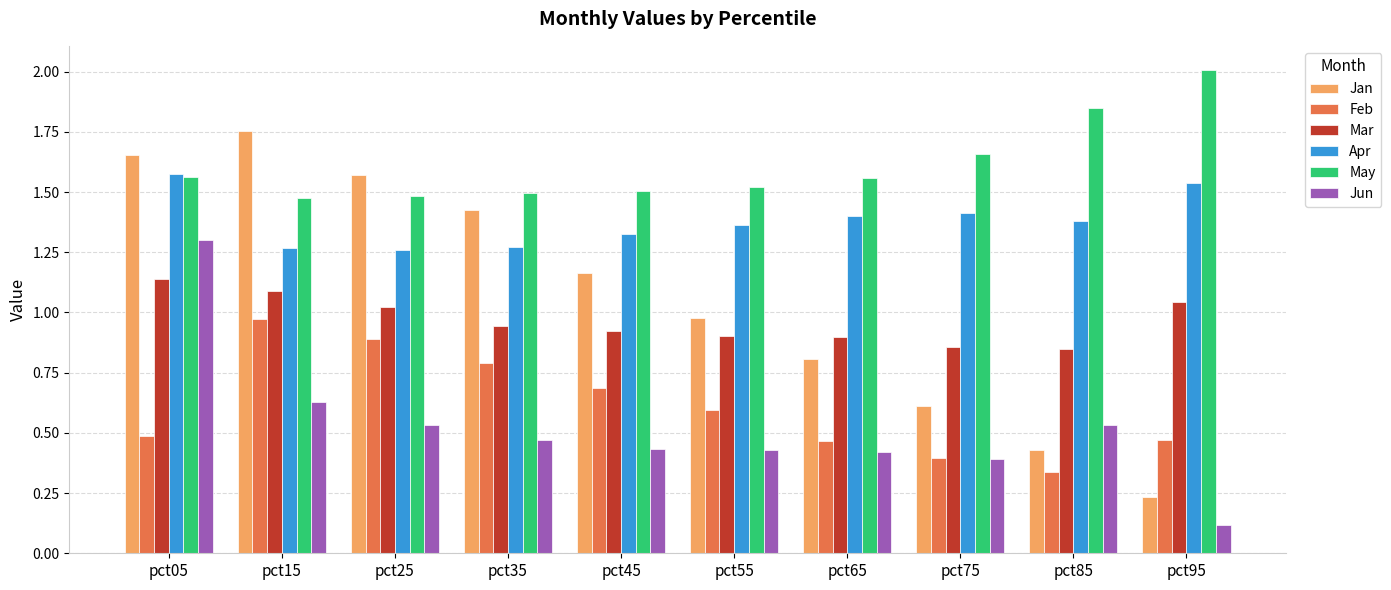

Where does the Jan series first go above 1?

pct05